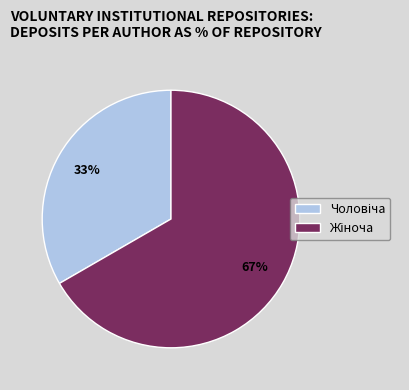

Does any single category account for the majority?

Yes